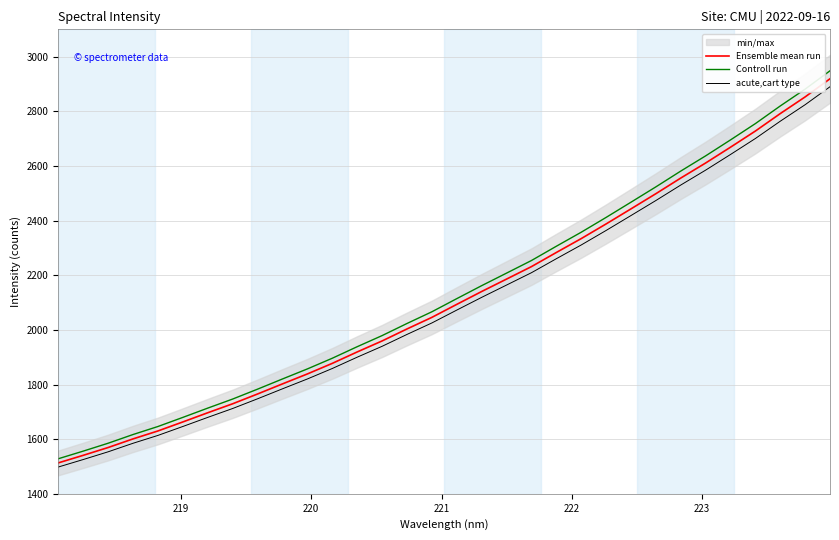

Reading left to right, what are all the values shown in this chart?

Ensemble mean run: 1513.1	1540.7	1569.3	1600.9	1630.0	1663.0	1696.6	1729.5	1765.4	1802.3	1838.7	1877.4	1919.2	1959.5	2003.4	2045.8	2093.4	2140.5	2185.9	2231.6	2283.3	2334.1	2387.8	2442.9	2498.5	2555.7	2610.8	2668.7	2727.7	2791.6	2852.7	2919.1
Controll run: 1528.2	1556.1	1585.0	1616.9	1646.3	1679.6	1713.6	1746.8	1783.0	1820.3	1857.1	1896.2	1938.4	1979.1	2023.4	2066.3	2114.4	2161.9	2207.8	2253.9	2306.1	2357.5	2411.7	2467.4	2523.5	2581.2	2636.9	2695.4	2755.0	2819.6	2881.2	2948.2
acute,cart type: 1497.9	1525.3	1553.6	1584.9	1613.7	1646.4	1679.7	1712.2	1747.7	1784.3	1820.3	1858.7	1900.0	1939.9	1983.3	2025.4	2072.5	2119.1	2164.1	2209.3	2260.5	2310.8	2363.9	2418.5	2473.5	2530.1	2584.7	2642.0	2700.5	2763.7	2824.1	2889.9